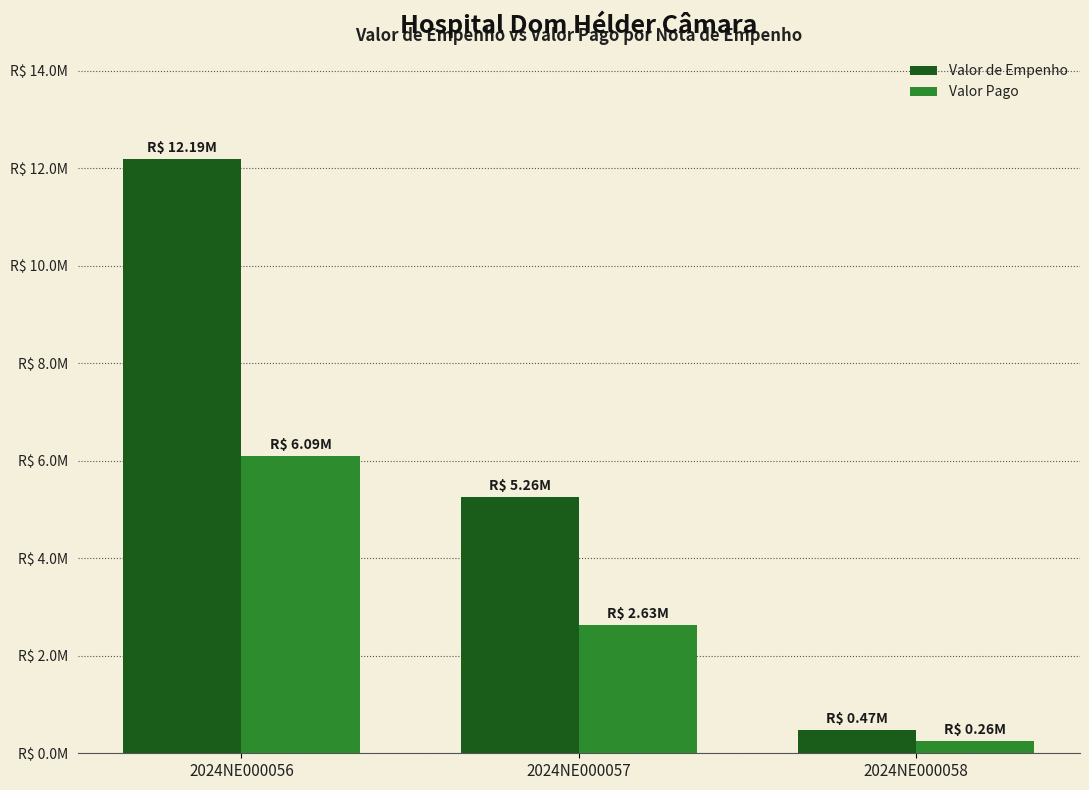

List the labels in order of Valor Pago value, smallest first.

2024NE000058, 2024NE000057, 2024NE000056